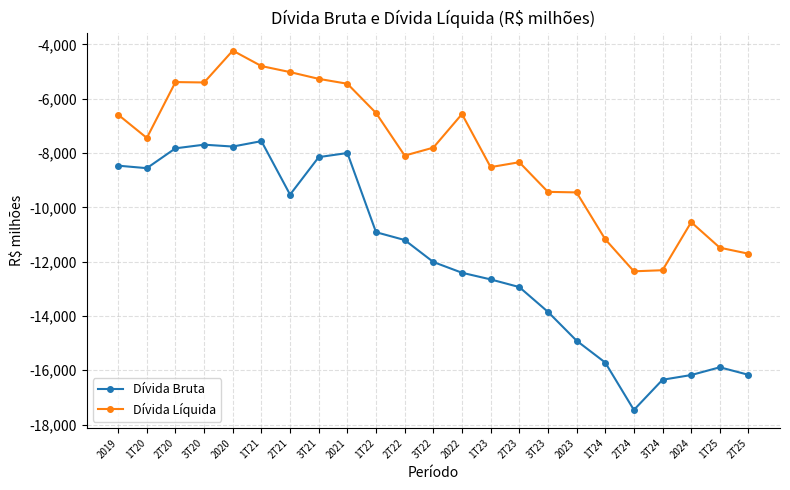

What is the sum of all Dívida Bruta values?

-272205